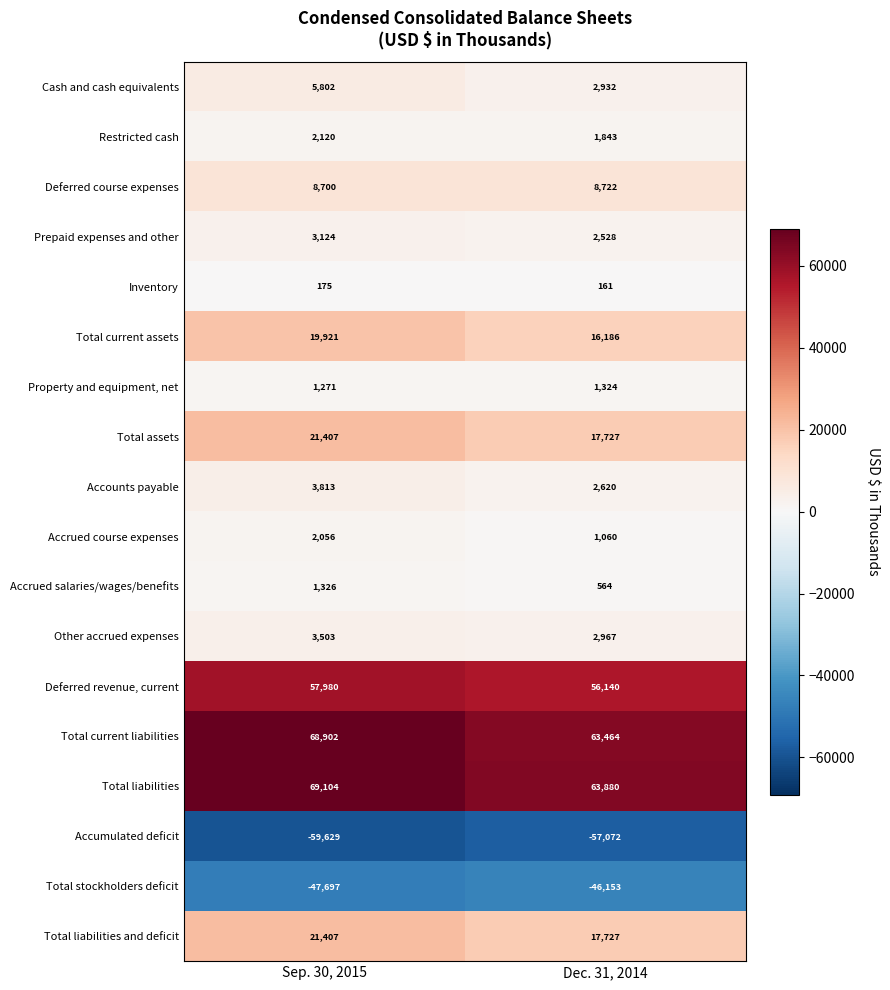

What value does the Accrued salaries/wages/benefits series have at Dec. 31, 2014?

564